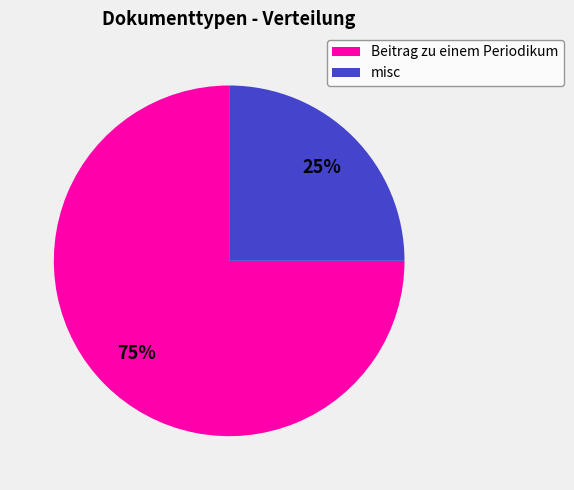

To the nearest percent, what is the average slice percentage?

50%